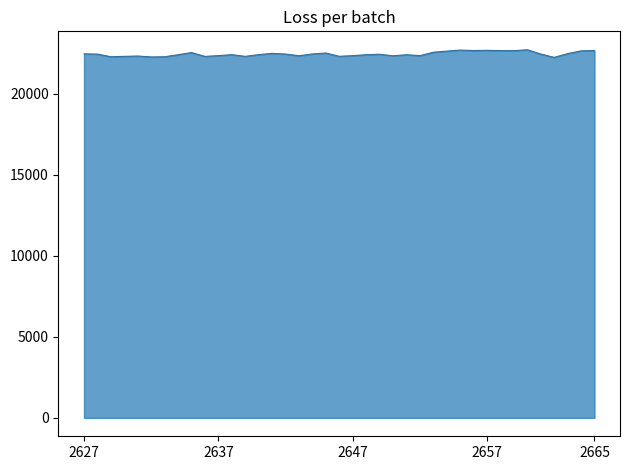

What is the minimum value shown in the chart?

22260